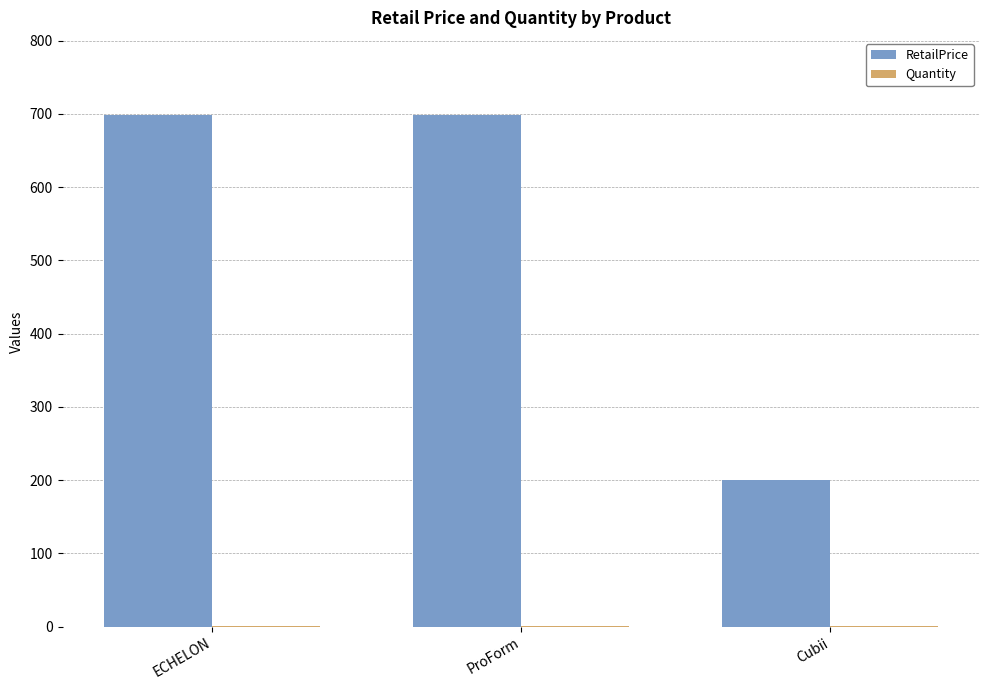

What is the highest value of the RetailPrice series?

699.0